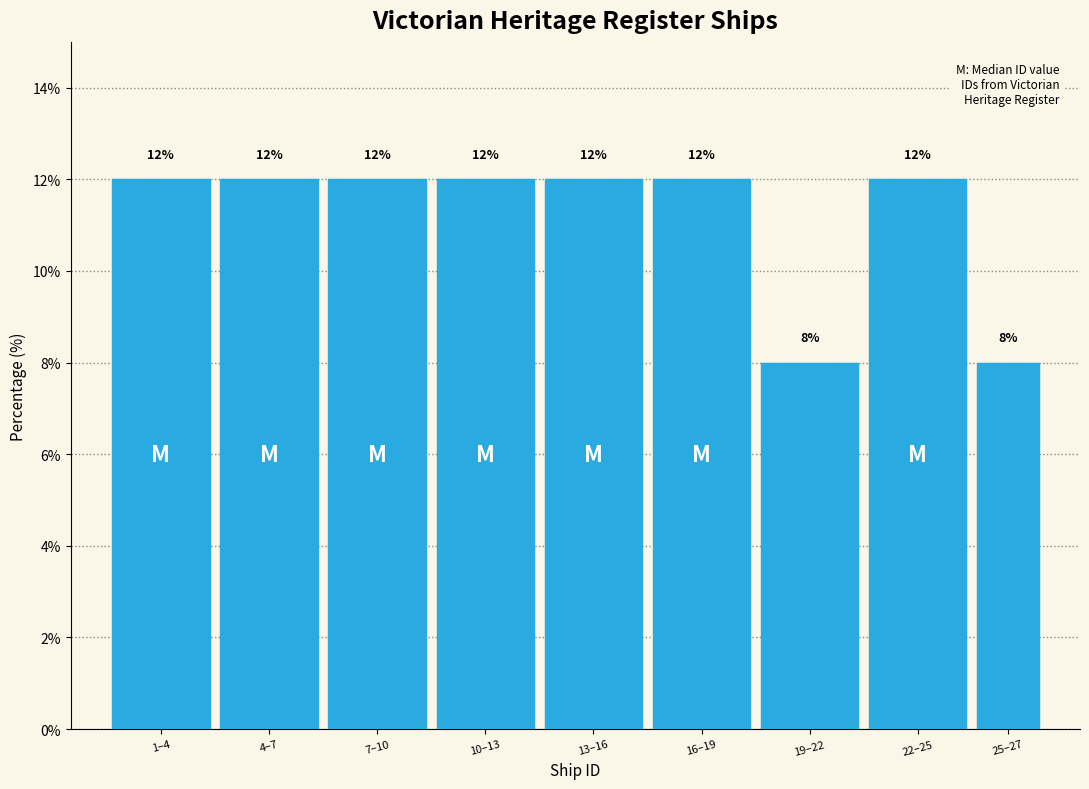

Reading left to right, list all the values displayed in this chart.

12	12	12	12	12	12	8	12	8